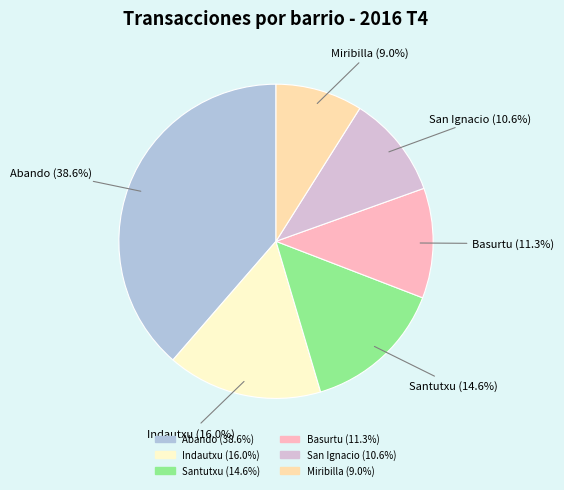

How many slices are in this pie chart?

6